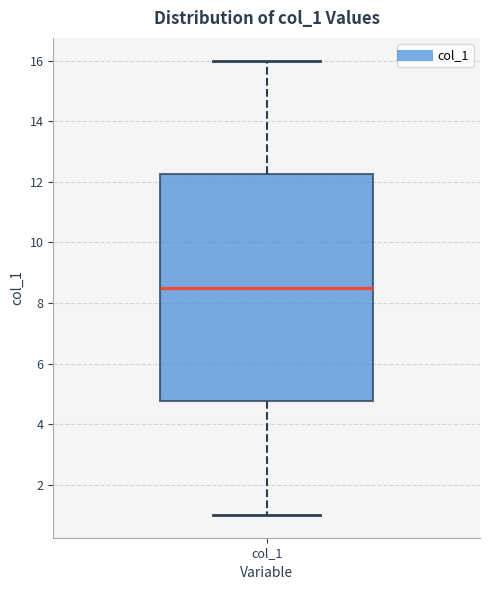

Transcribe this box plot: give where the median line is, the range the box spans, and where the two whiskers end, as read against the y-axis. The values are not printed on the chart, so give them approximately, as read against the axis.

median 8.6, box 4.8 to 12.2, whiskers 1.0 to 16.0